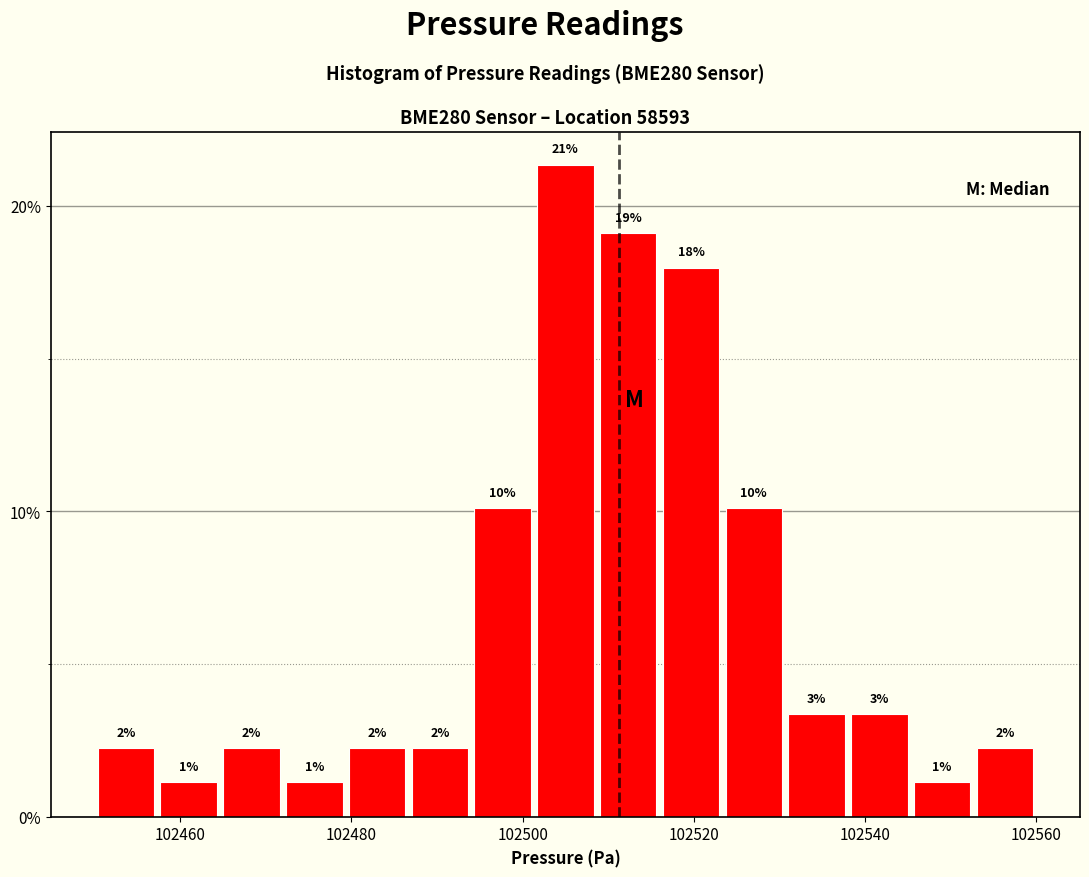

Around what value on the x-axis is the tallest bar? Give the approximate position of its centre, as read against the axis.

102506